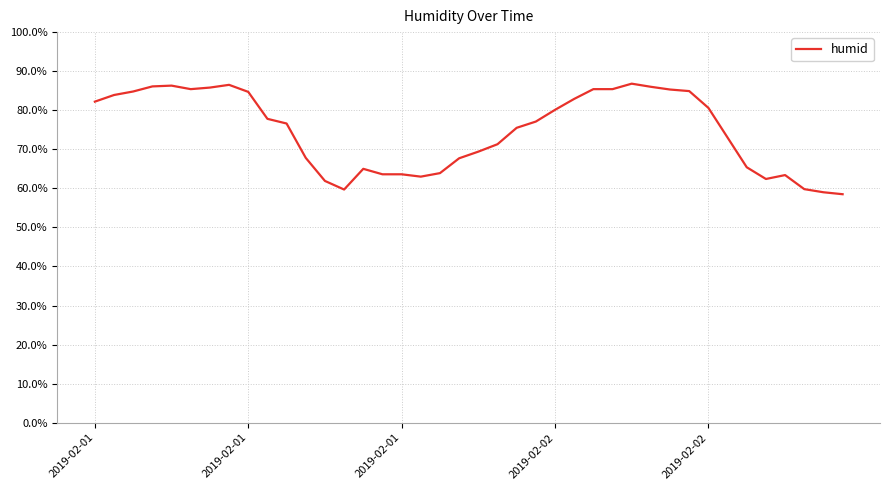

What is the sum of all values?

2988.5